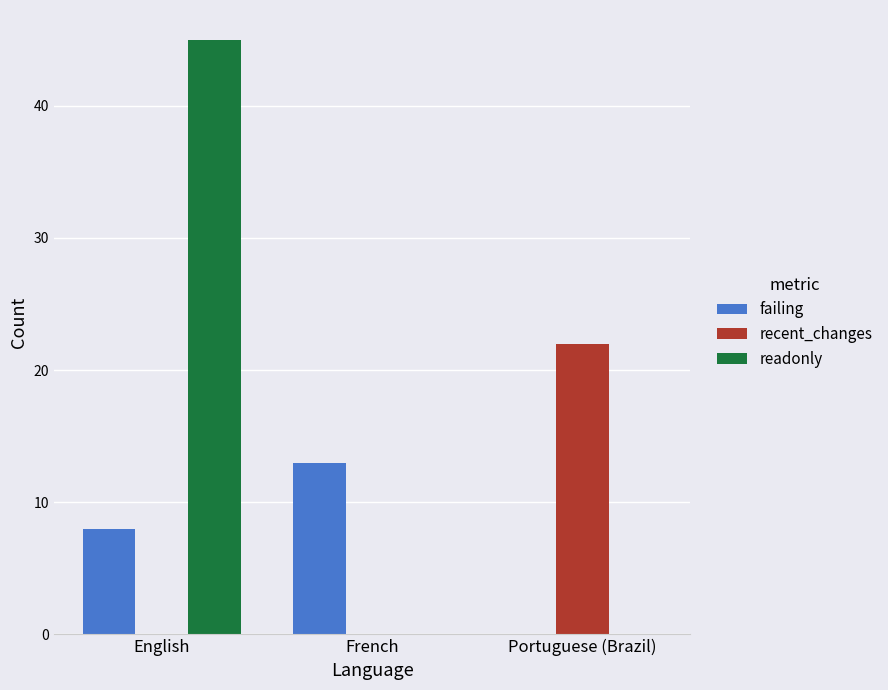

True or false: readonly has a value of 13 at English.

False